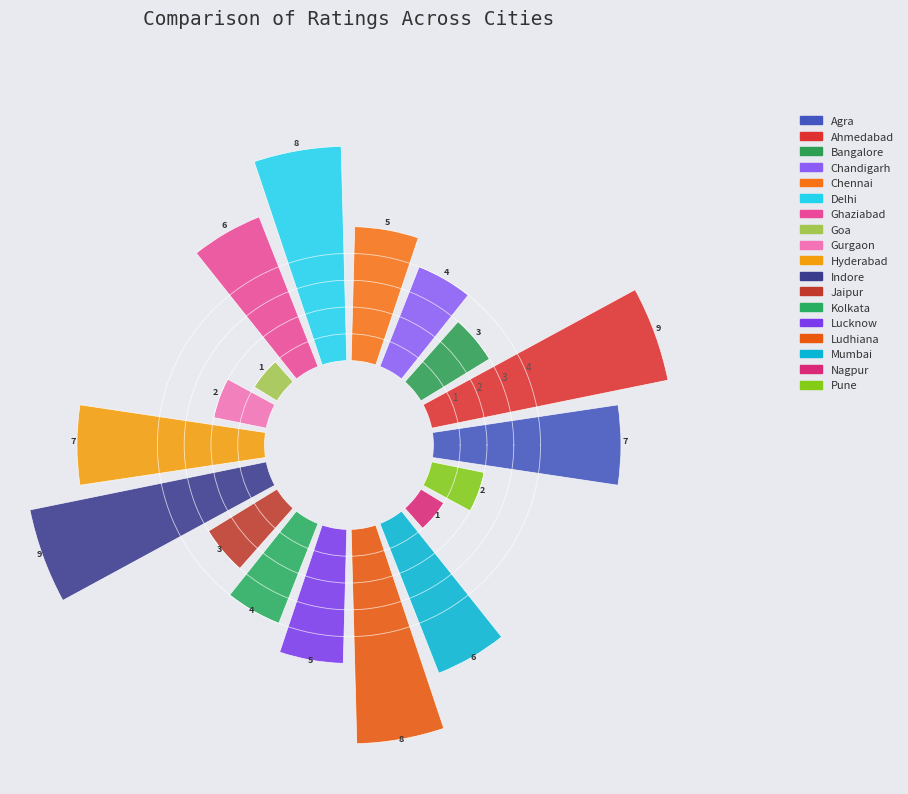

Does 1 account for over 50% of the chart?

No